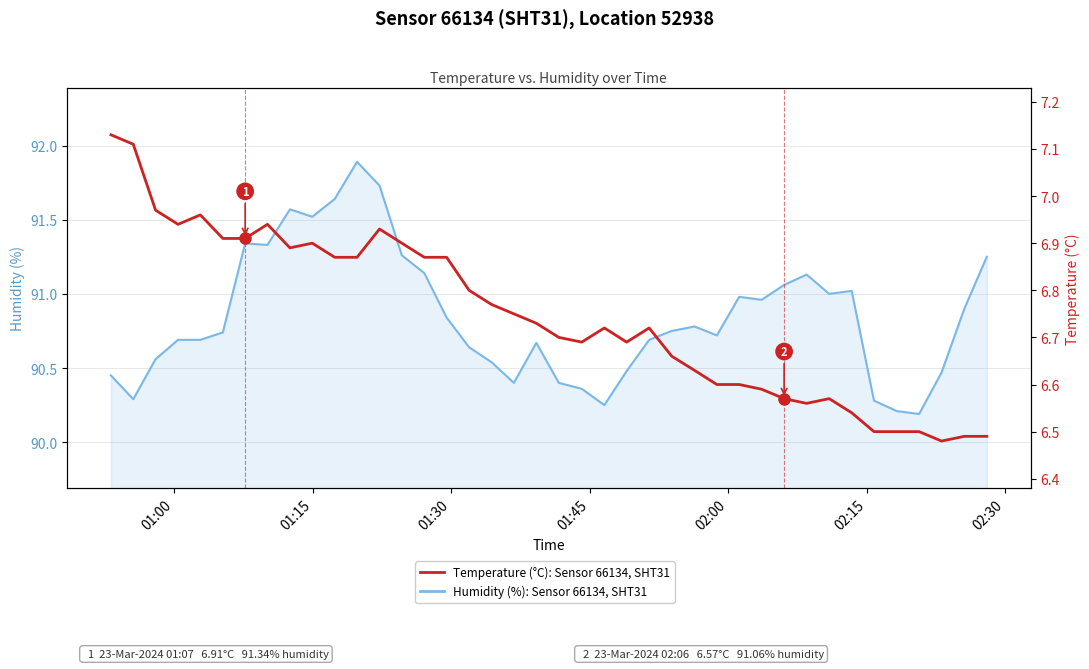

What is the average value of the Temperature: Sensor 66134, SHT31, Location 52938 series?

6.7